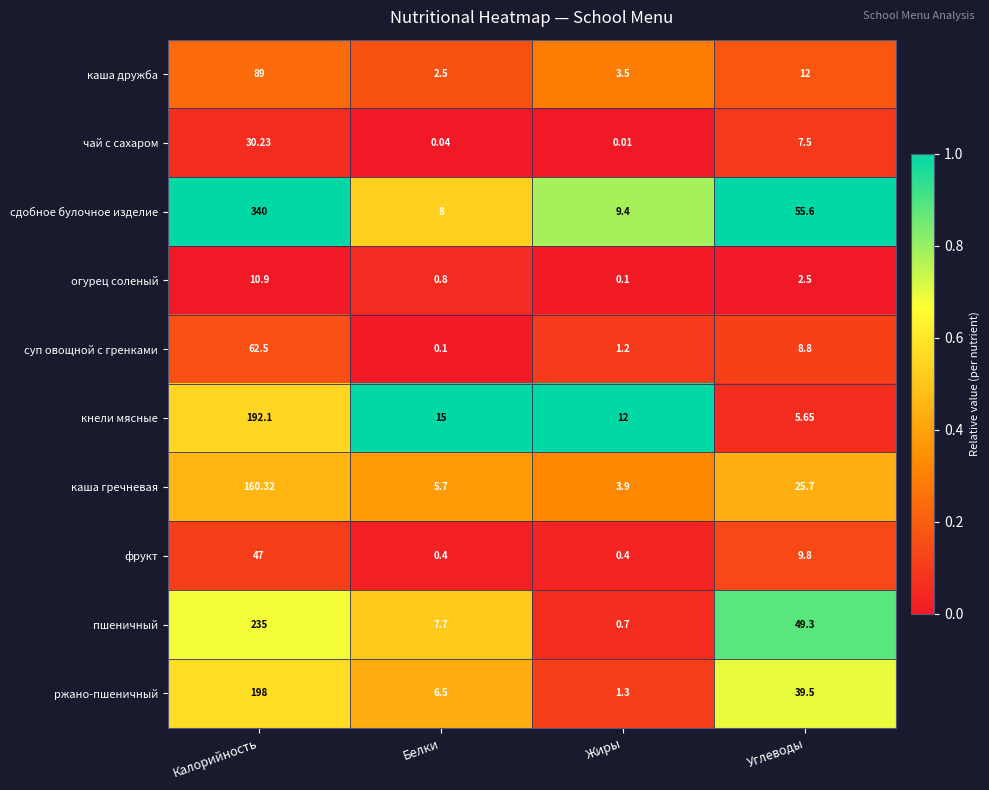

Which series changed the most between Белки and Углеводы?

сдобное булочное изделие